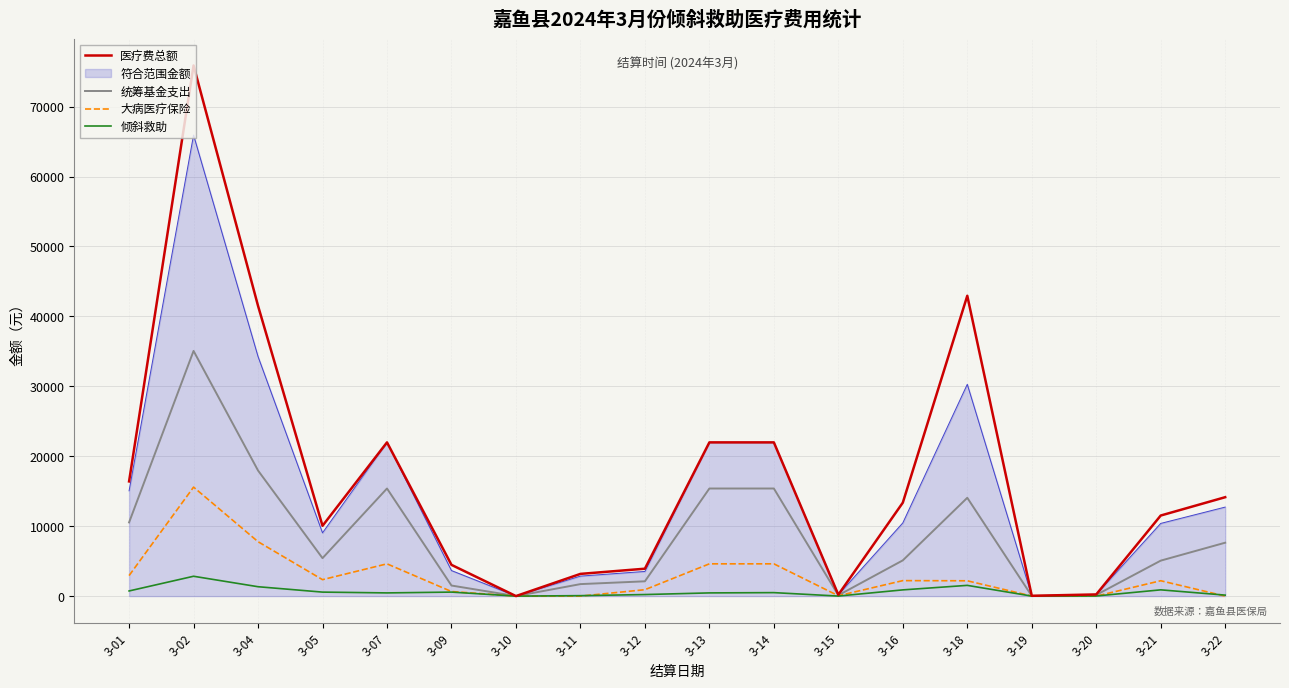

Between 3-01 and 3-19, which series saw the biggest shift?

医疗费总额